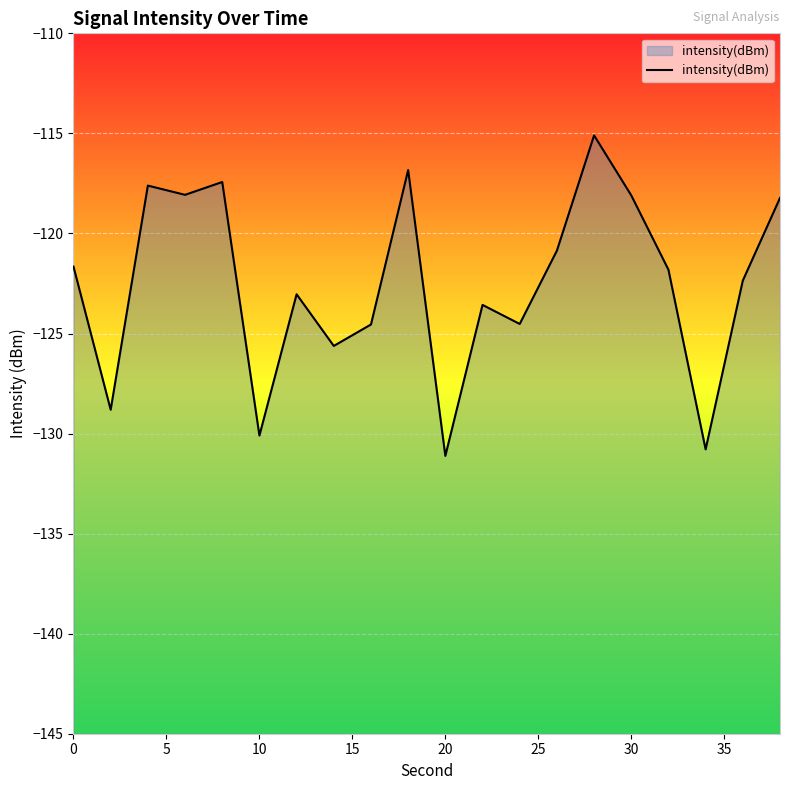

Between 10 and 30, which is larger?

30